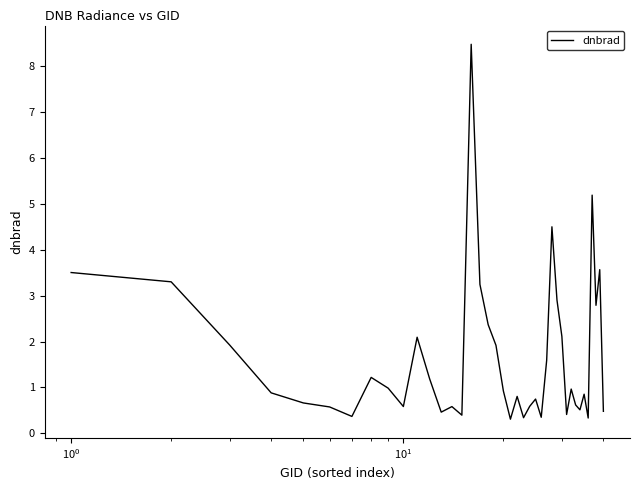

What is the greatest value displayed?

8.5